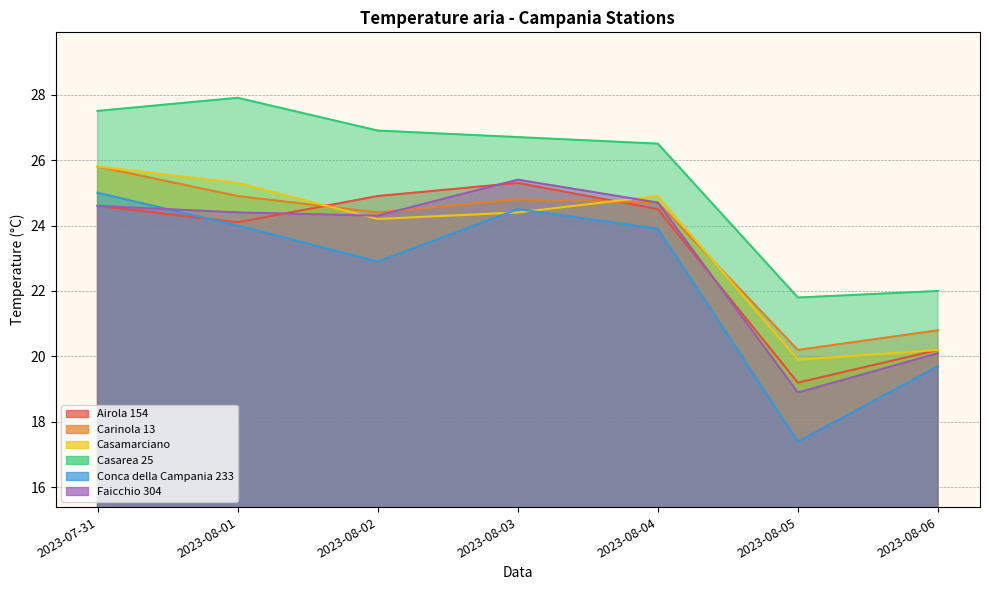

How many data points in Airola 154 are above 24?

5